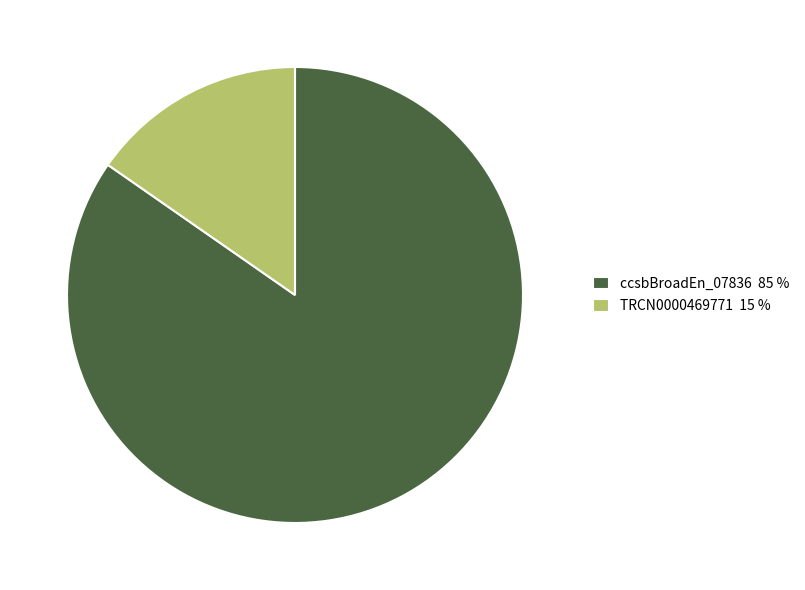

Does TRCN0000469771 15 % represent more than half of the total?

No